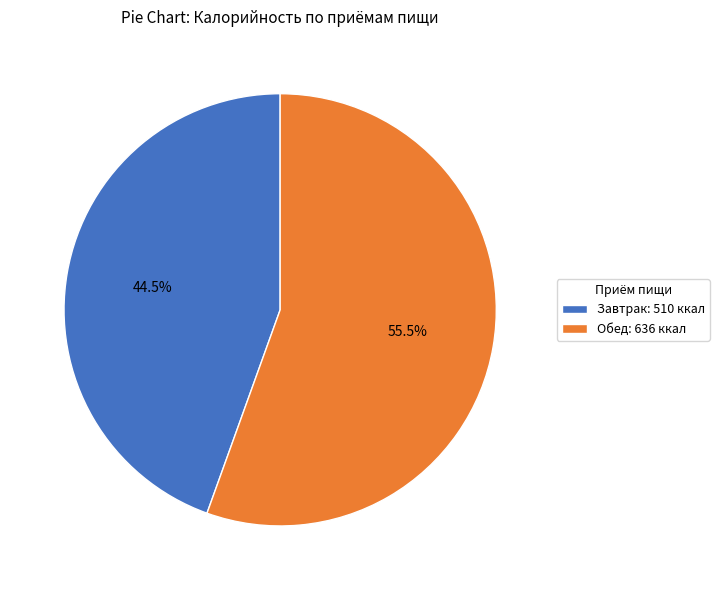

To the nearest percent, what is the combined percentage of Завтрак and Обед?

100%